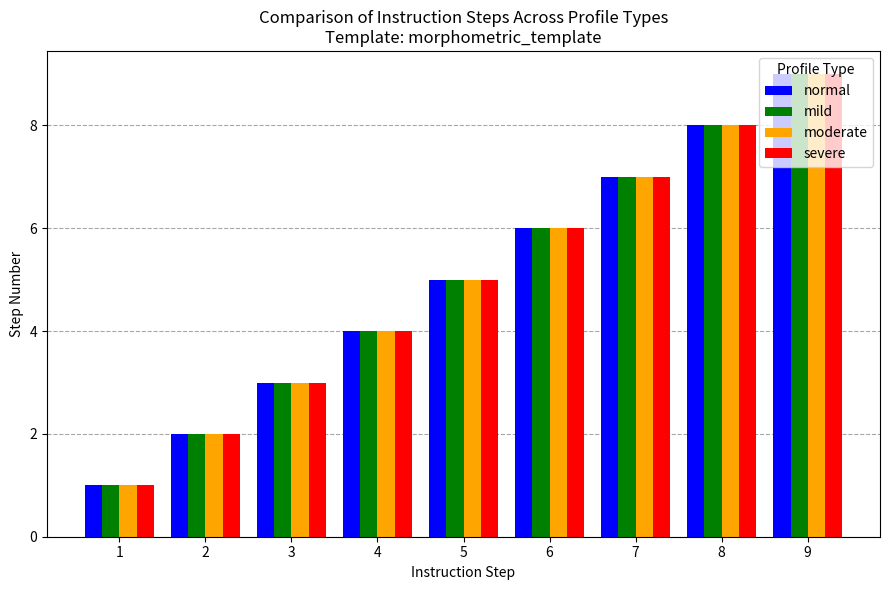

Is it true that severe equals 3 at 5?

False